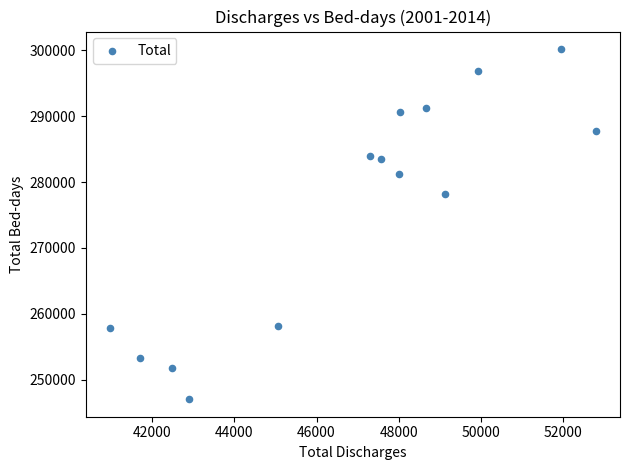

What is the range of X values (max minus min)?

11834